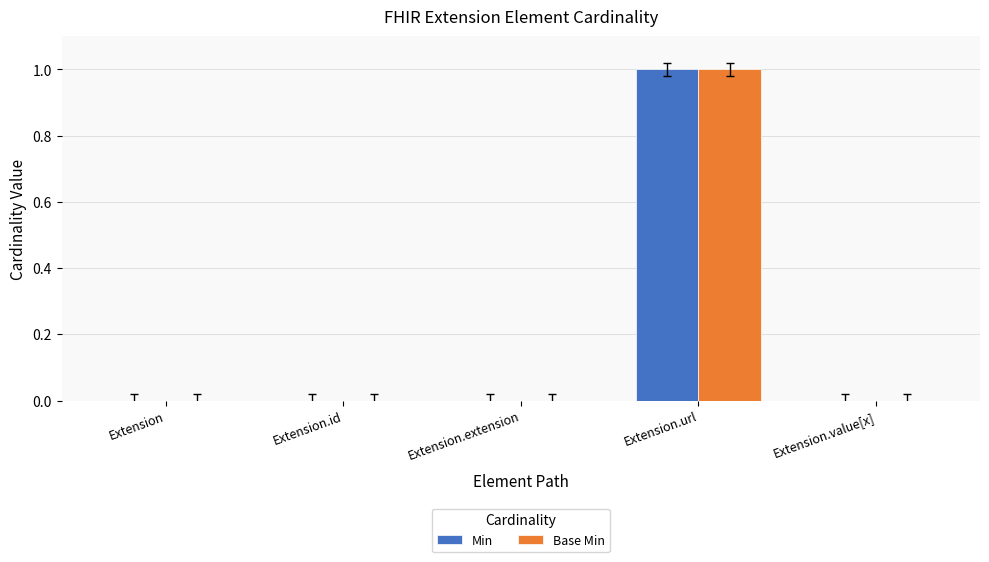

Reading left to right, extract all data points from this chart.

Min: 0	0	0	1	0
Base Min: 0	0	0	1	0